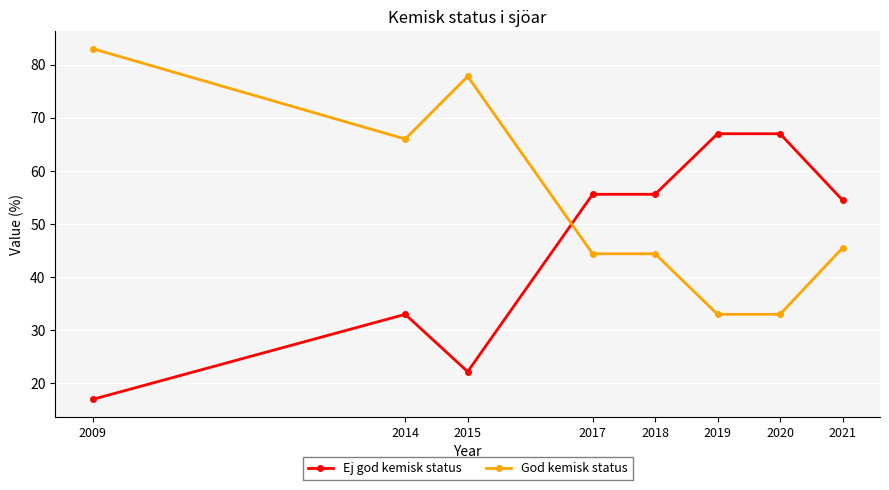

Which label corresponds to the smallest value in the chart?

2009